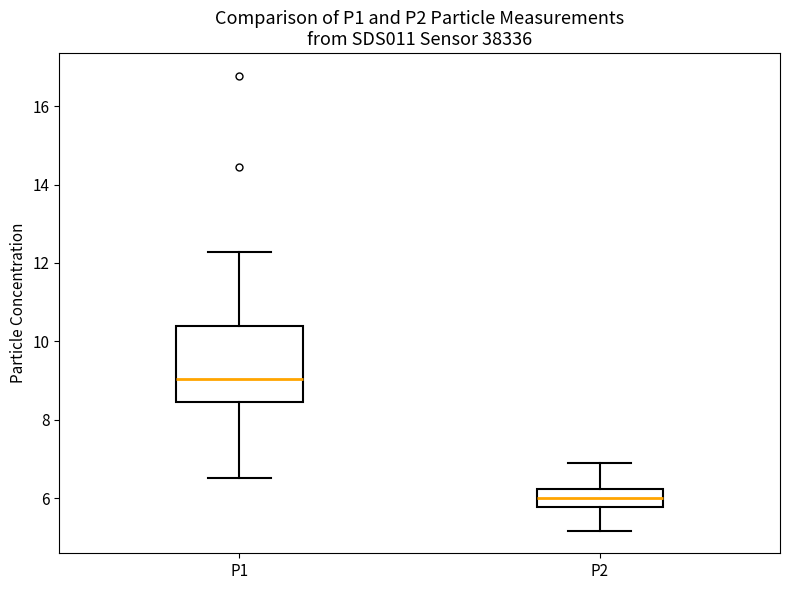

Where does the upper whisker of the box for P2 end on the y-axis? The values are not printed on the chart, so give them approximately, as read against the axis.

7.0